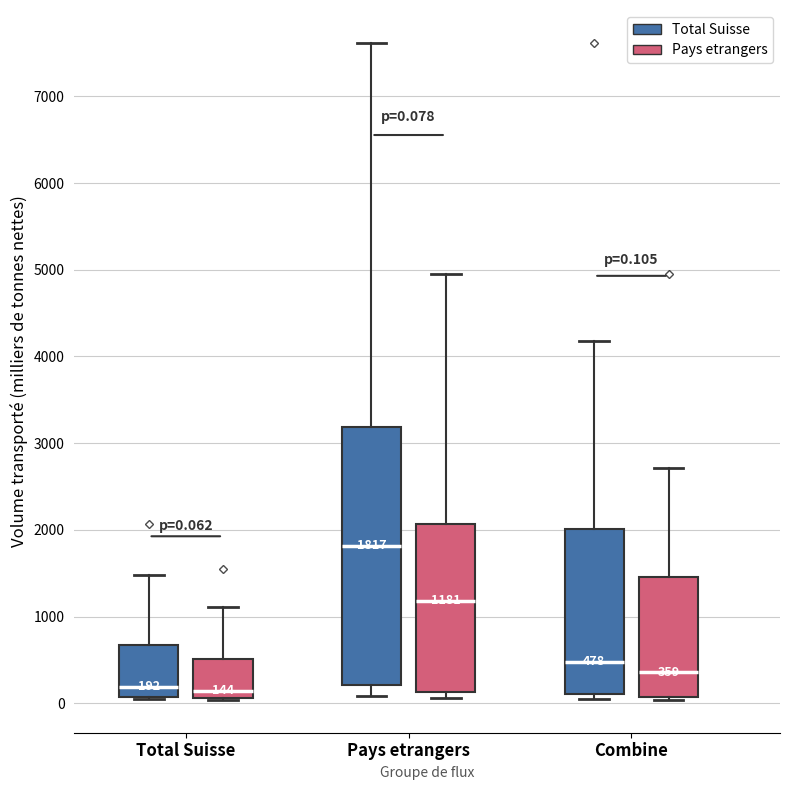

Which box is the tallest, from its lower edge to its upper edge?

Pays etrangers (Total Suisse)